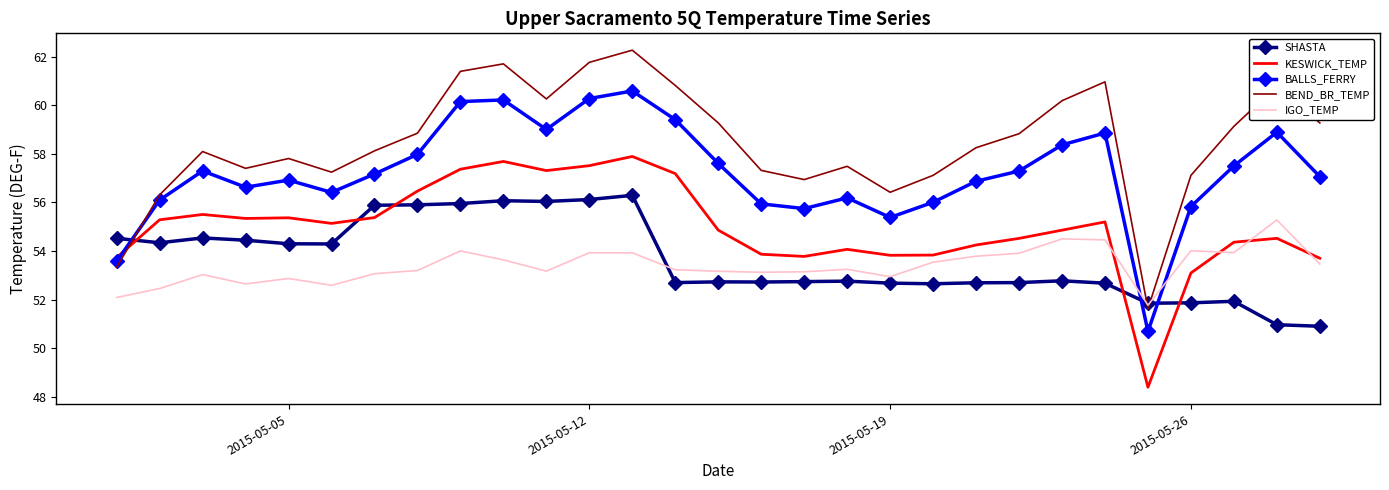

Which series has the widest spread of values?

BEND_BR_TEMP